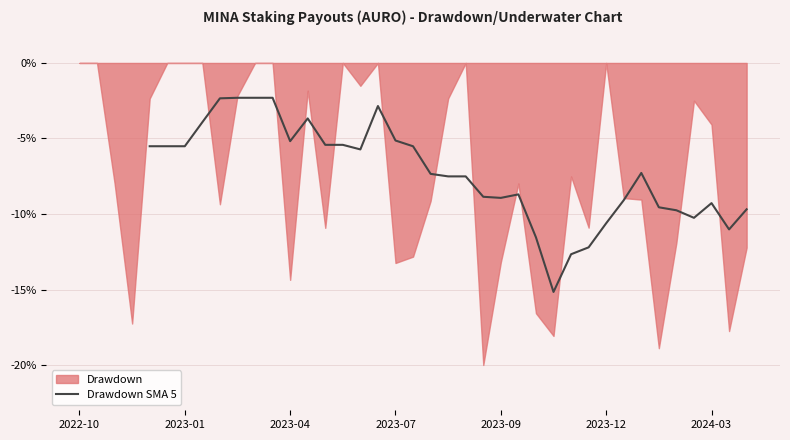

The Drawdown SMA 5 series shows -5.5 at 2023-01. True or false?

True